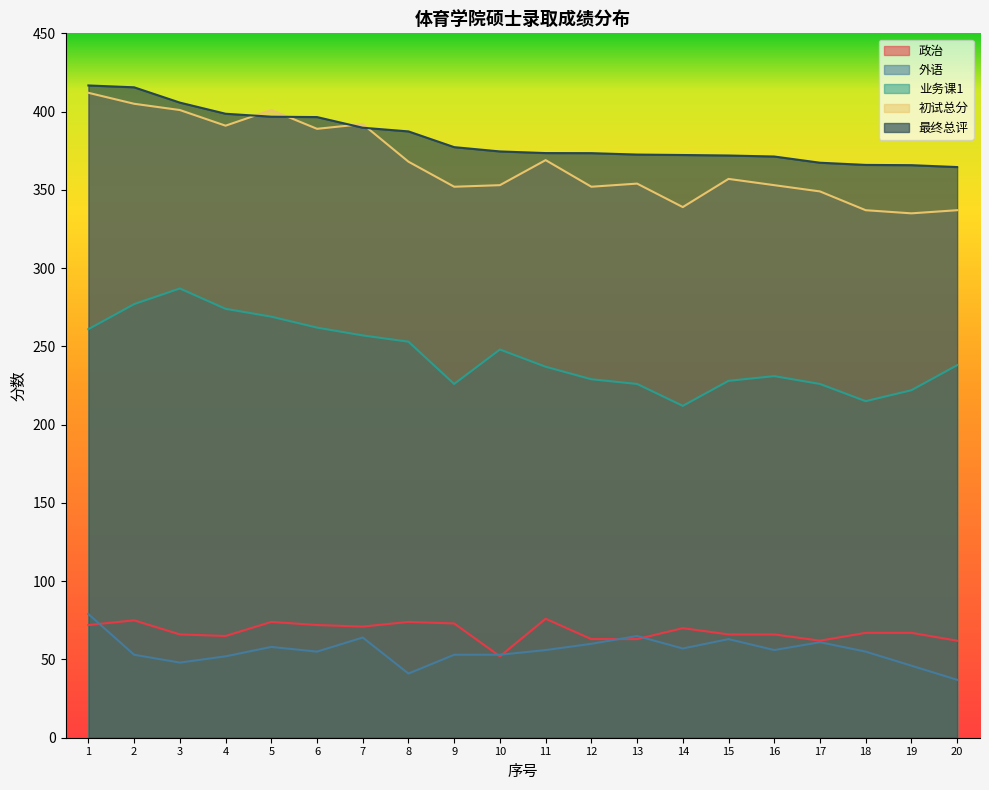

True or false: 政治 and 外语 cross at least once.

True